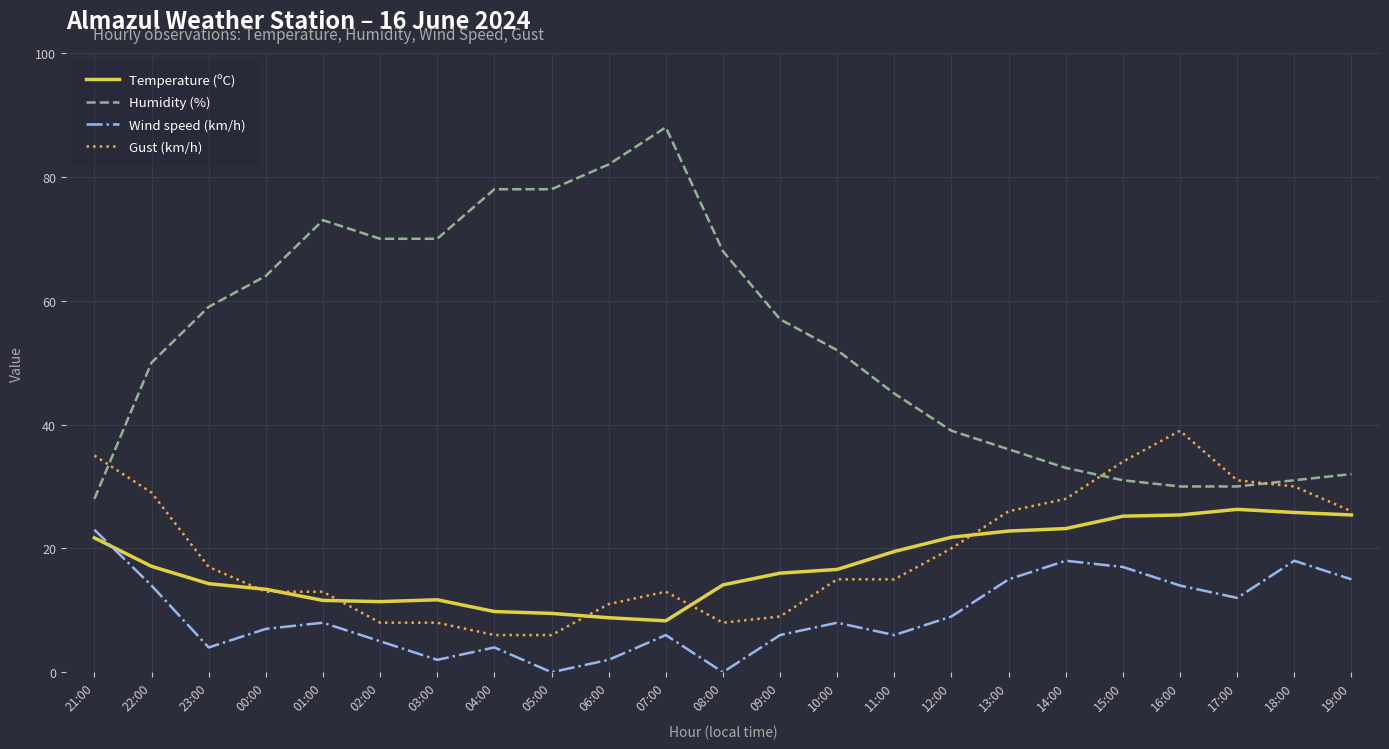

The value of Temperature (ºC) at 19:00 is 8.7. True or false?

False